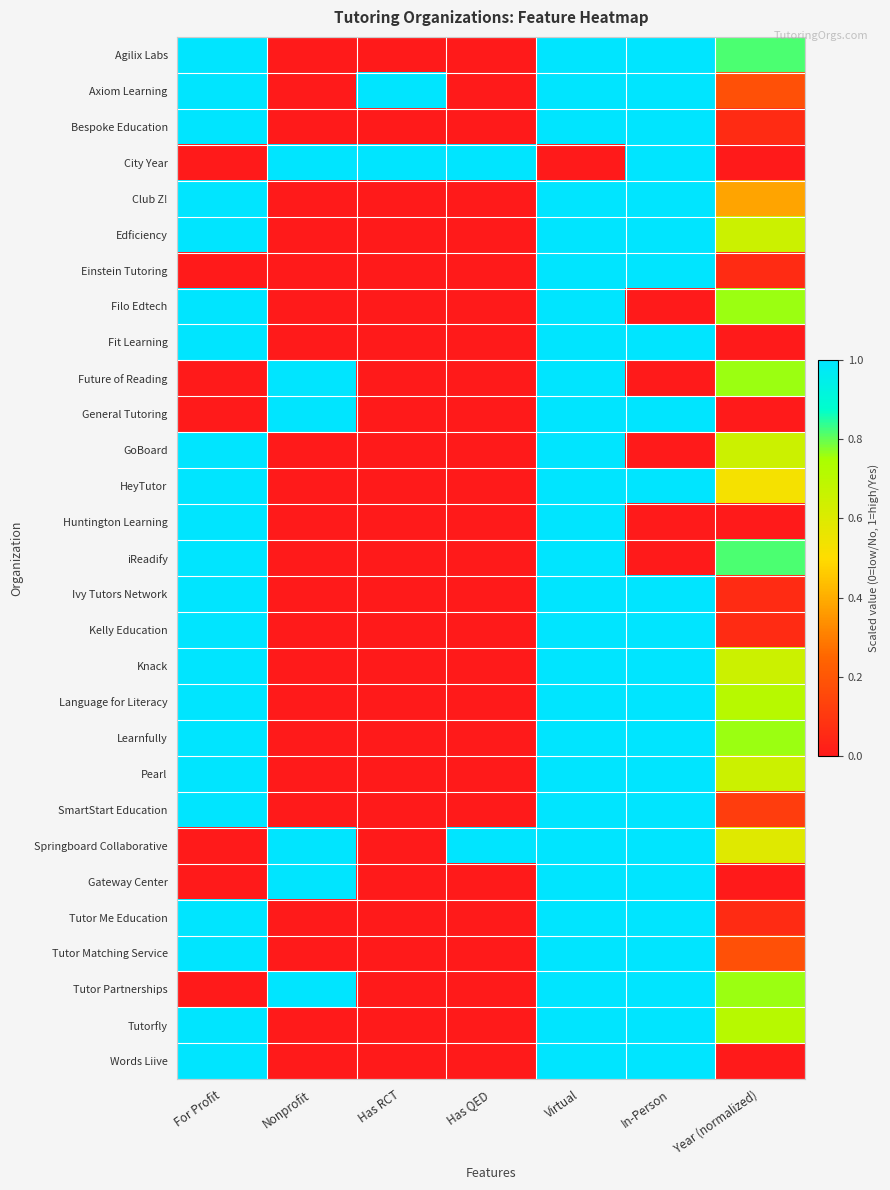

Reading left to right, what are all the values shown in this chart?

Agilix Labs: For Profit=1.0	Nonprofit=0.0	Has RCT=0.0	Has QED=0.0	Virtual=1.0	In-Person=1.0	Year (normalized)=0.8
Axiom Learning: For Profit=1.0	Nonprofit=0.0	Has RCT=1.0	Has QED=0.0	Virtual=1.0	In-Person=1.0	Year (normalized)=0.2
Bespoke Education: For Profit=1.0	Nonprofit=0.0	Has RCT=0.0	Has QED=0.0	Virtual=1.0	In-Person=1.0	Year (normalized)=0.1
City Year: For Profit=0.0	Nonprofit=1.0	Has RCT=1.0	Has QED=1.0	Virtual=0.0	In-Person=1.0	Year (normalized)=0.0
Club Z!: For Profit=1.0	Nonprofit=0.0	Has RCT=0.0	Has QED=0.0	Virtual=1.0	In-Person=1.0	Year (normalized)=0.4
Edficiency: For Profit=1.0	Nonprofit=0.0	Has RCT=0.0	Has QED=0.0	Virtual=1.0	In-Person=1.0	Year (normalized)=0.7
Einstein Tutoring: For Profit=0.0	Nonprofit=0.0	Has RCT=0.0	Has QED=0.0	Virtual=1.0	In-Person=1.0	Year (normalized)=0.1
Filo Edtech: For Profit=1.0	Nonprofit=0.0	Has RCT=0.0	Has QED=0.0	Virtual=1.0	In-Person=0.0	Year (normalized)=0.8
Fit Learning: For Profit=1.0	Nonprofit=0.0	Has RCT=0.0	Has QED=0.0	Virtual=1.0	In-Person=1.0	Year (normalized)=0.0
Future of Reading: For Profit=0.0	Nonprofit=1.0	Has RCT=0.0	Has QED=0.0	Virtual=1.0	In-Person=0.0	Year (normalized)=0.8
General Tutoring: For Profit=0.0	Nonprofit=1.0	Has RCT=0.0	Has QED=0.0	Virtual=1.0	In-Person=1.0	Year (normalized)=0.0
GoBoard: For Profit=1.0	Nonprofit=0.0	Has RCT=0.0	Has QED=0.0	Virtual=1.0	In-Person=0.0	Year (normalized)=0.7
HeyTutor: For Profit=1.0	Nonprofit=0.0	Has RCT=0.0	Has QED=0.0	Virtual=1.0	In-Person=1.0	Year (normalized)=0.5
Huntington Learning: For Profit=1.0	Nonprofit=0.0	Has RCT=0.0	Has QED=0.0	Virtual=1.0	In-Person=0.0	Year (normalized)=0.0
iReadify: For Profit=1.0	Nonprofit=0.0	Has RCT=0.0	Has QED=0.0	Virtual=1.0	In-Person=0.0	Year (normalized)=0.8
Ivy Tutors Network: For Profit=1.0	Nonprofit=0.0	Has RCT=0.0	Has QED=0.0	Virtual=1.0	In-Person=1.0	Year (normalized)=0.1
Kelly Education: For Profit=1.0	Nonprofit=0.0	Has RCT=0.0	Has QED=0.0	Virtual=1.0	In-Person=1.0	Year (normalized)=0.1
Knack: For Profit=1.0	Nonprofit=0.0	Has RCT=0.0	Has QED=0.0	Virtual=1.0	In-Person=1.0	Year (normalized)=0.7
Language for Literacy: For Profit=1.0	Nonprofit=0.0	Has RCT=0.0	Has QED=0.0	Virtual=1.0	In-Person=1.0	Year (normalized)=0.7
Learnfully: For Profit=1.0	Nonprofit=0.0	Has RCT=0.0	Has QED=0.0	Virtual=1.0	In-Person=1.0	Year (normalized)=0.8
Pearl: For Profit=1.0	Nonprofit=0.0	Has RCT=0.0	Has QED=0.0	Virtual=1.0	In-Person=1.0	Year (normalized)=0.7
SmartStart Education: For Profit=1.0	Nonprofit=0.0	Has RCT=0.0	Has QED=0.0	Virtual=1.0	In-Person=1.0	Year (normalized)=0.1
Springboard Collaborative: For Profit=0.0	Nonprofit=1.0	Has RCT=0.0	Has QED=1.0	Virtual=1.0	In-Person=1.0	Year (normalized)=0.6
Gateway Center: For Profit=0.0	Nonprofit=1.0	Has RCT=0.0	Has QED=0.0	Virtual=1.0	In-Person=1.0	Year (normalized)=0.0
Tutor Me Education: For Profit=1.0	Nonprofit=0.0	Has RCT=0.0	Has QED=0.0	Virtual=1.0	In-Person=1.0	Year (normalized)=0.1
Tutor Matching Service: For Profit=1.0	Nonprofit=0.0	Has RCT=0.0	Has QED=0.0	Virtual=1.0	In-Person=1.0	Year (normalized)=0.2
Tutor Partnerships: For Profit=0.0	Nonprofit=1.0	Has RCT=0.0	Has QED=0.0	Virtual=1.0	In-Person=1.0	Year (normalized)=0.8
Tutorfly: For Profit=1.0	Nonprofit=0.0	Has RCT=0.0	Has QED=0.0	Virtual=1.0	In-Person=1.0	Year (normalized)=0.7
Words Liive: For Profit=1.0	Nonprofit=0.0	Has RCT=0.0	Has QED=0.0	Virtual=1.0	In-Person=1.0	Year (normalized)=0.0